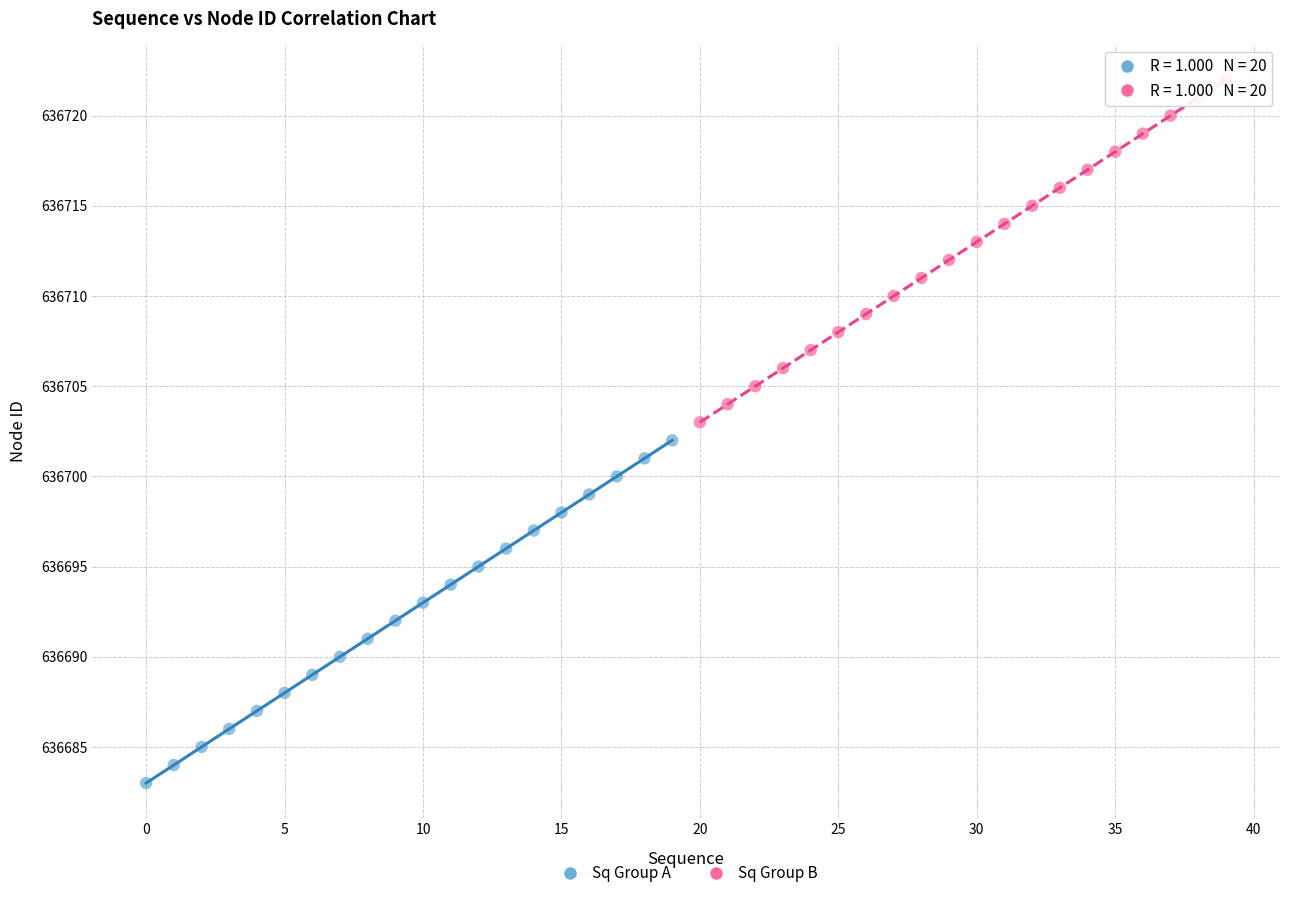

Which series reaches the minimum Y coordinate?

Sq Group A